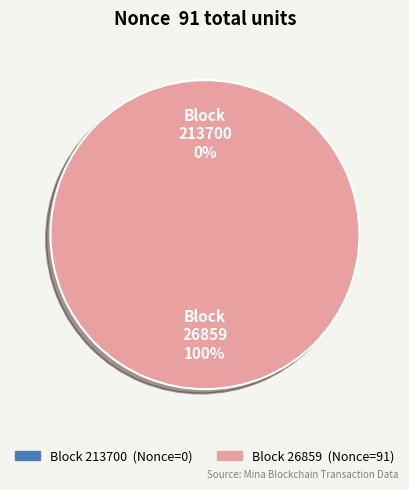

Does 26859 account for over 50% of the chart?

Yes